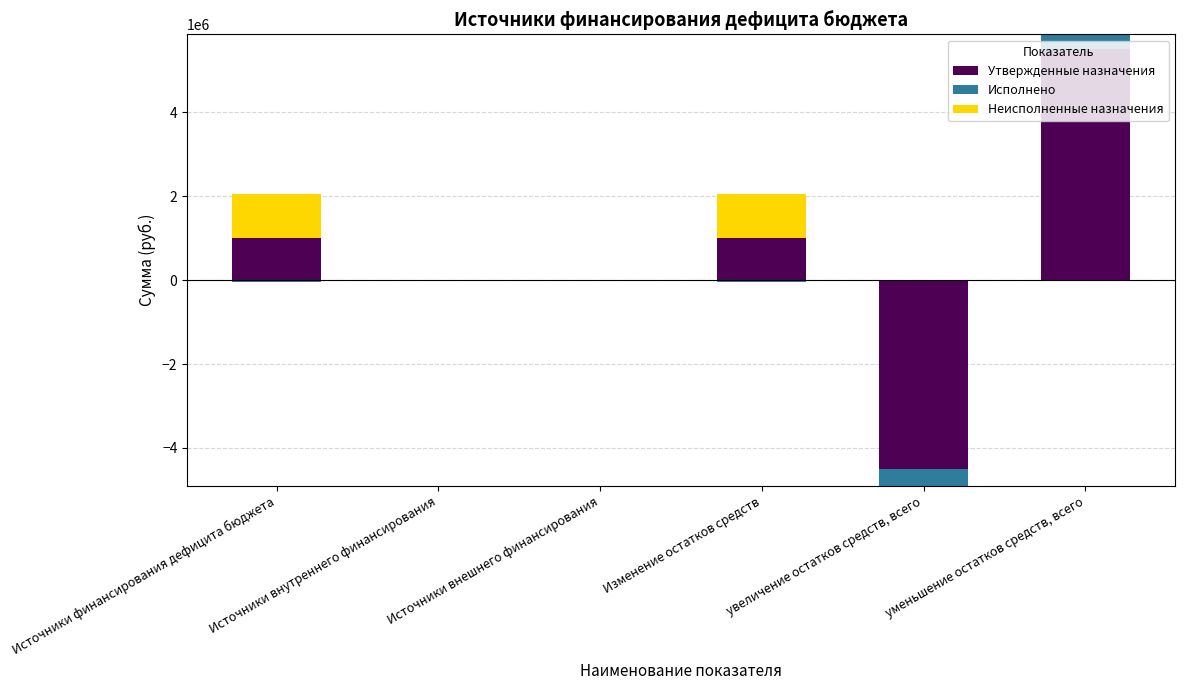

Is it true that Исполнено equals 222286.5 at увеличение остатков средств, всего?

False